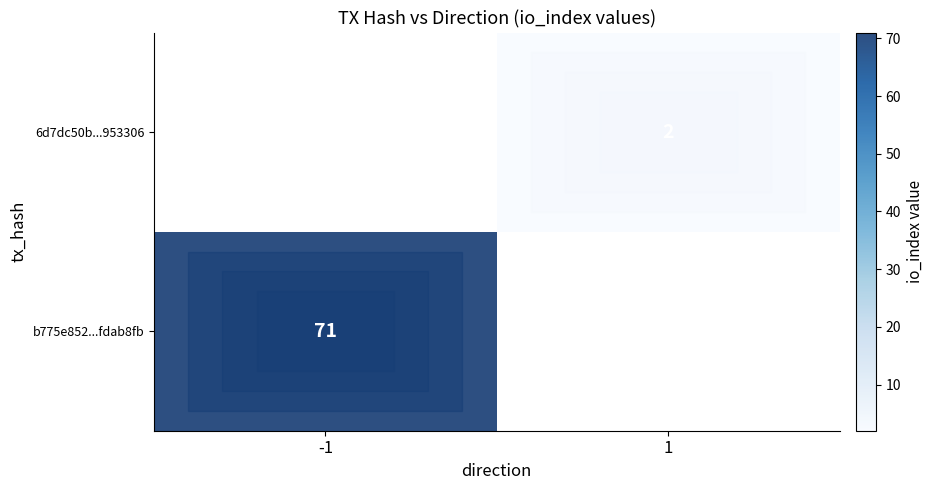

True or false: 6d7dc50b...953306 has a value of 2 at 1.

True